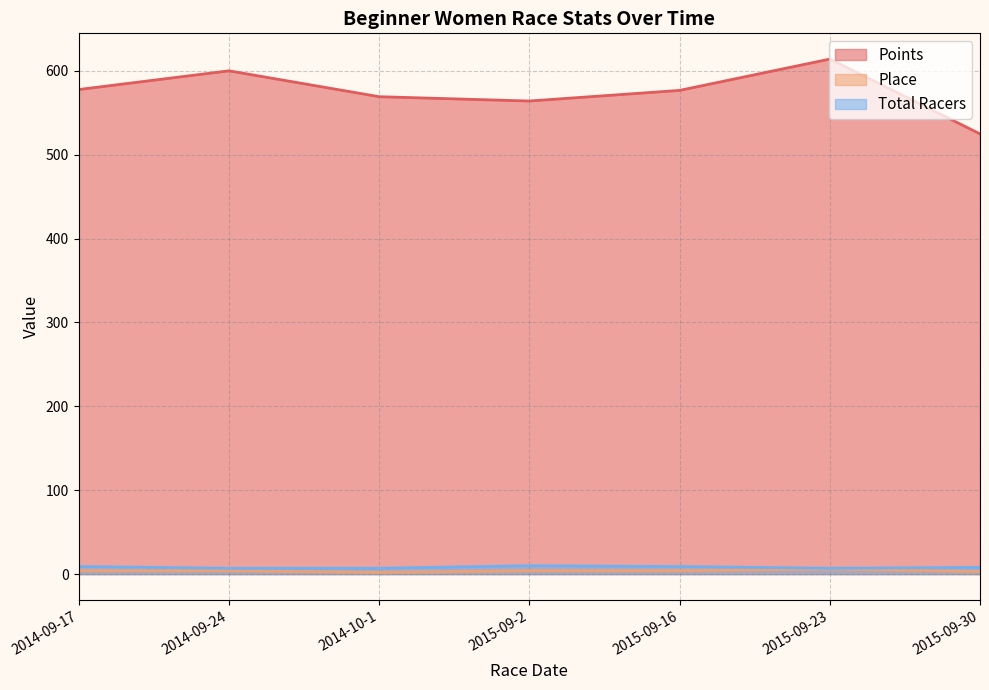

Reading left to right, what are all the values shown in this chart?

Points: 577.7	600.0	569.2	564.0	576.7	614.0	524.8
Place: 4.0	4.0	2.0	4.0	4.0	6.0	3.0
Total Racers: 9.0	7.0	7.0	10.0	9.0	7.0	8.0